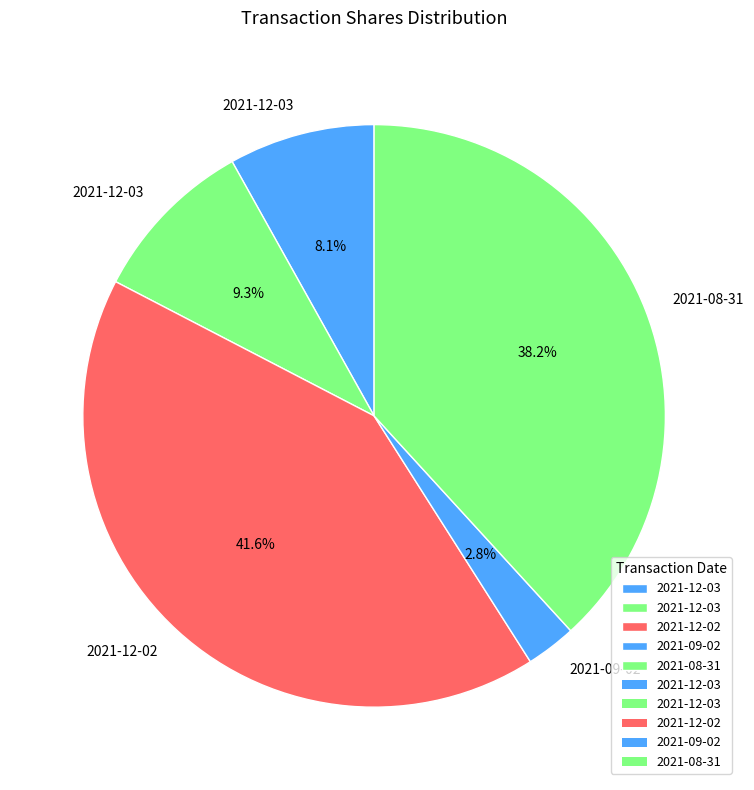

Which slice is the largest?

2021-12-02 (22448)